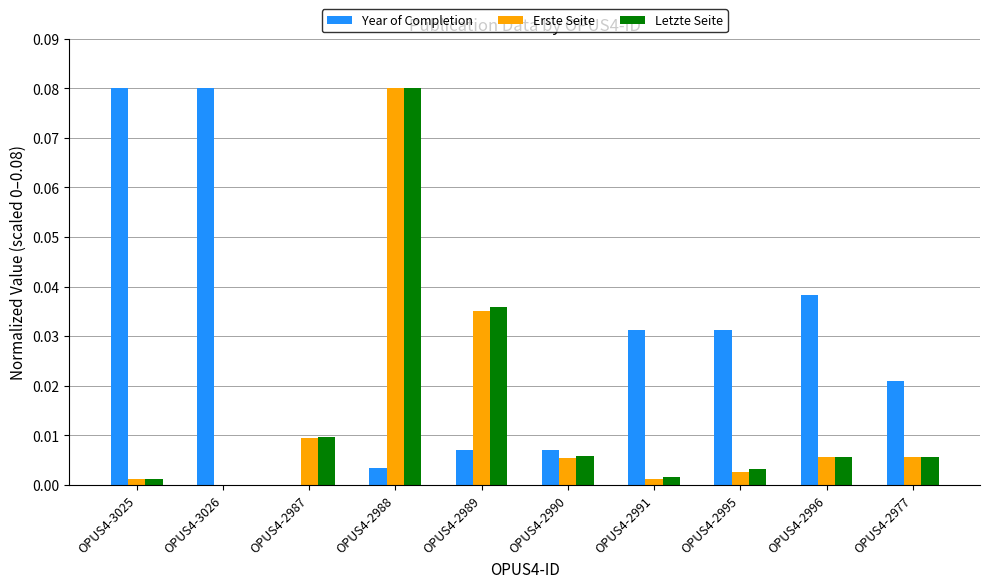

Where is Year of Completion nearest to the value 0?

OPUS4-2987